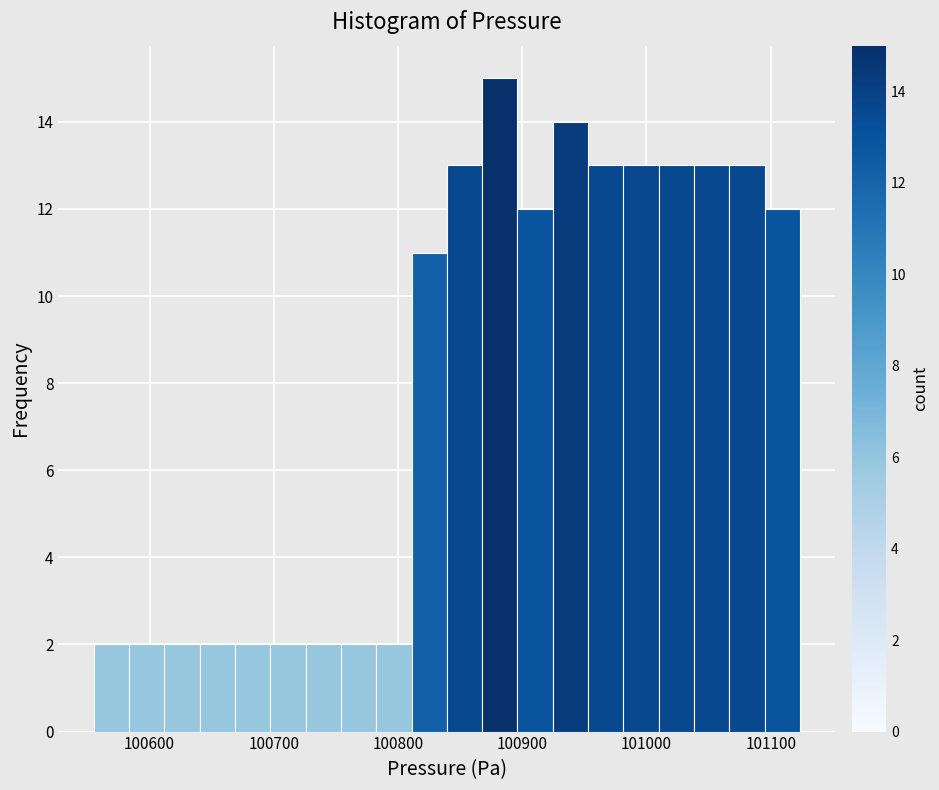

Read against the x-axis, roughly where is the centre of the tallest bar?

100880